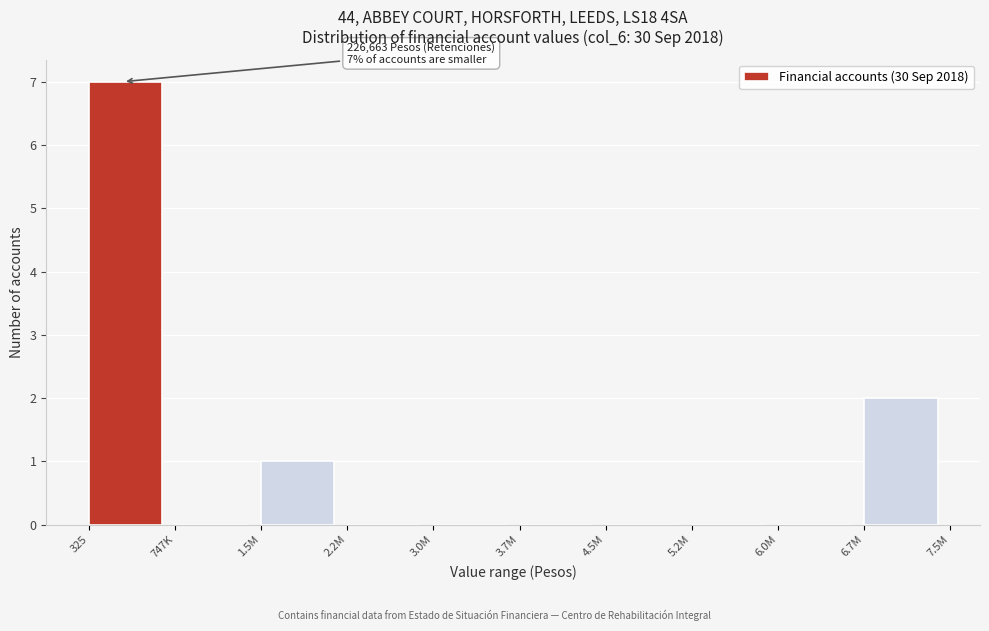

Reading left to right, transcribe all the data shown in this chart.

325=7	747K=0	1.5M=1	2.2M=0	3.0M=0	3.7M=0	4.5M=0	5.2M=0	6.0M=0	6.7M=2